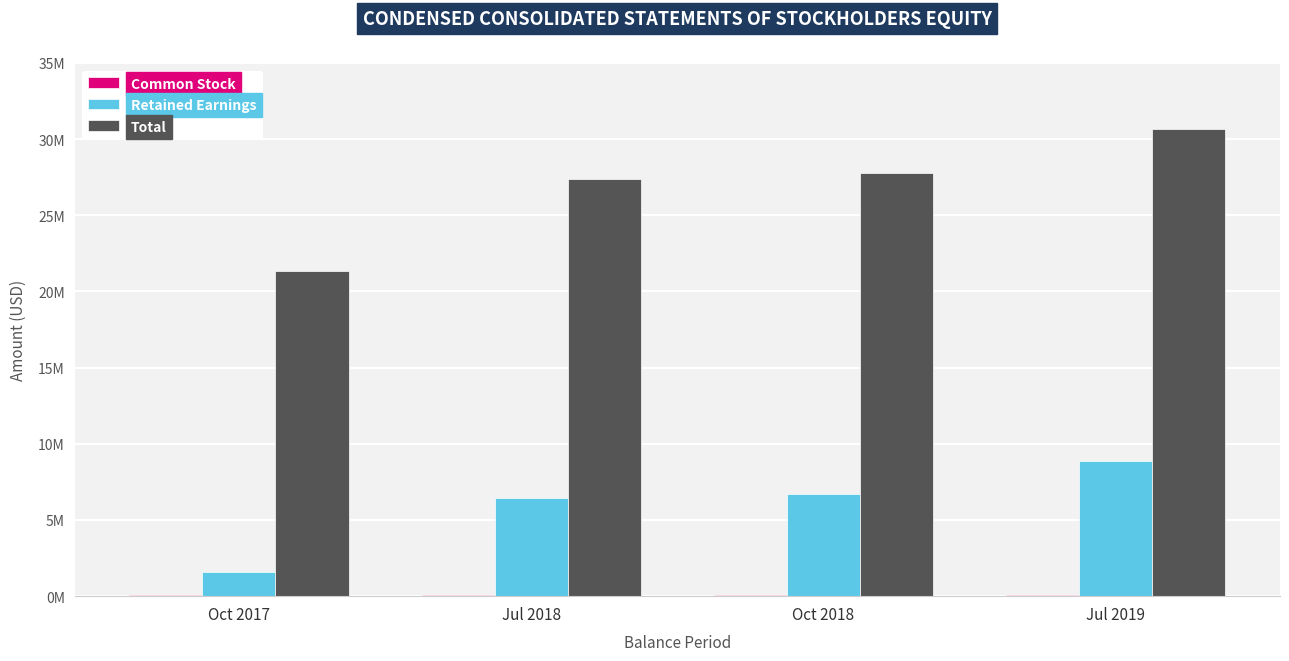

What is the difference between the highest and lowest values at Oct 2017?

21254000